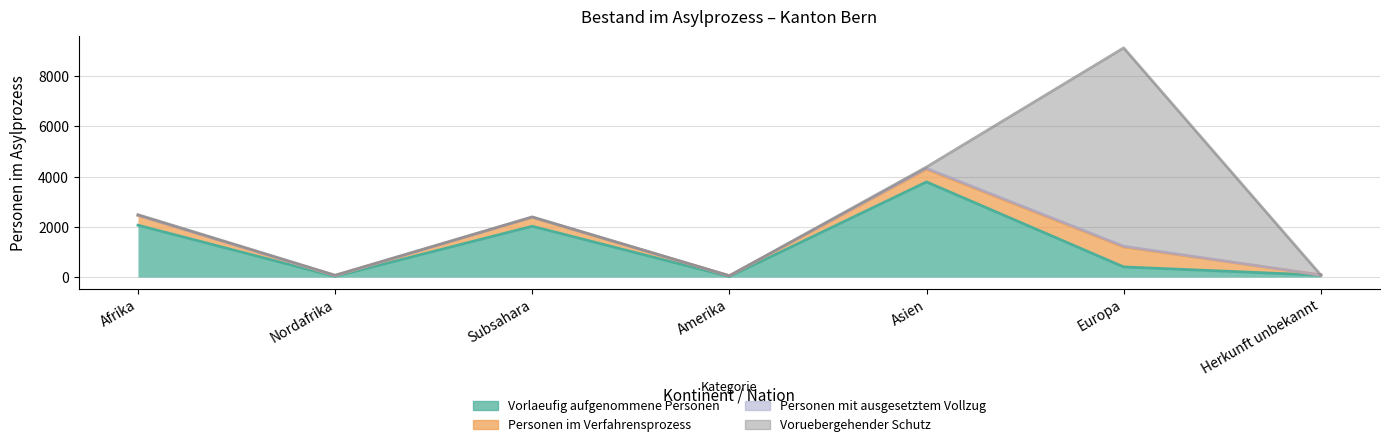

At how many categories does at least one series exceed 7104?

1